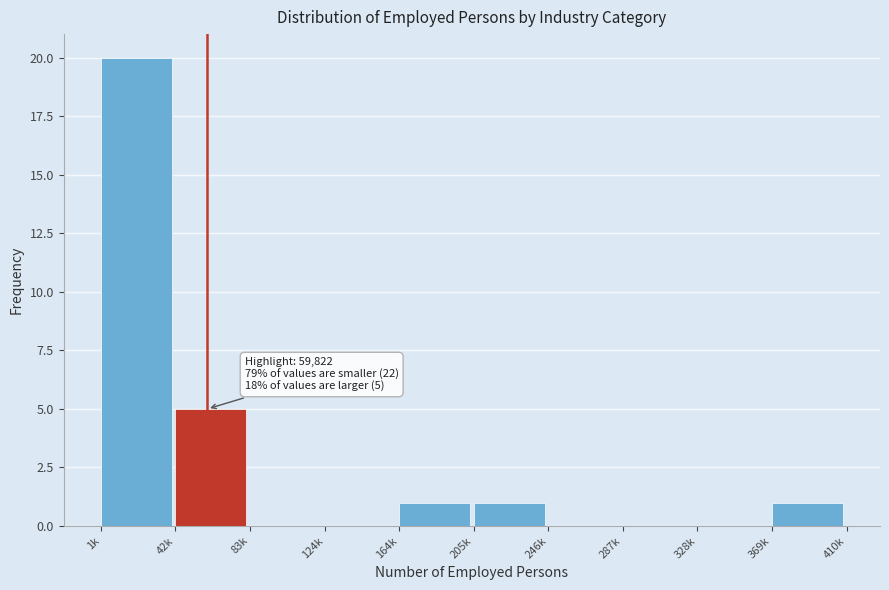

Reading right to left, what are all the values shown in this chart?

369k=1	328k=0	287k=0	246k=0	205k=1	164k=1	124k=0	83k=0	42k=5	1k=20